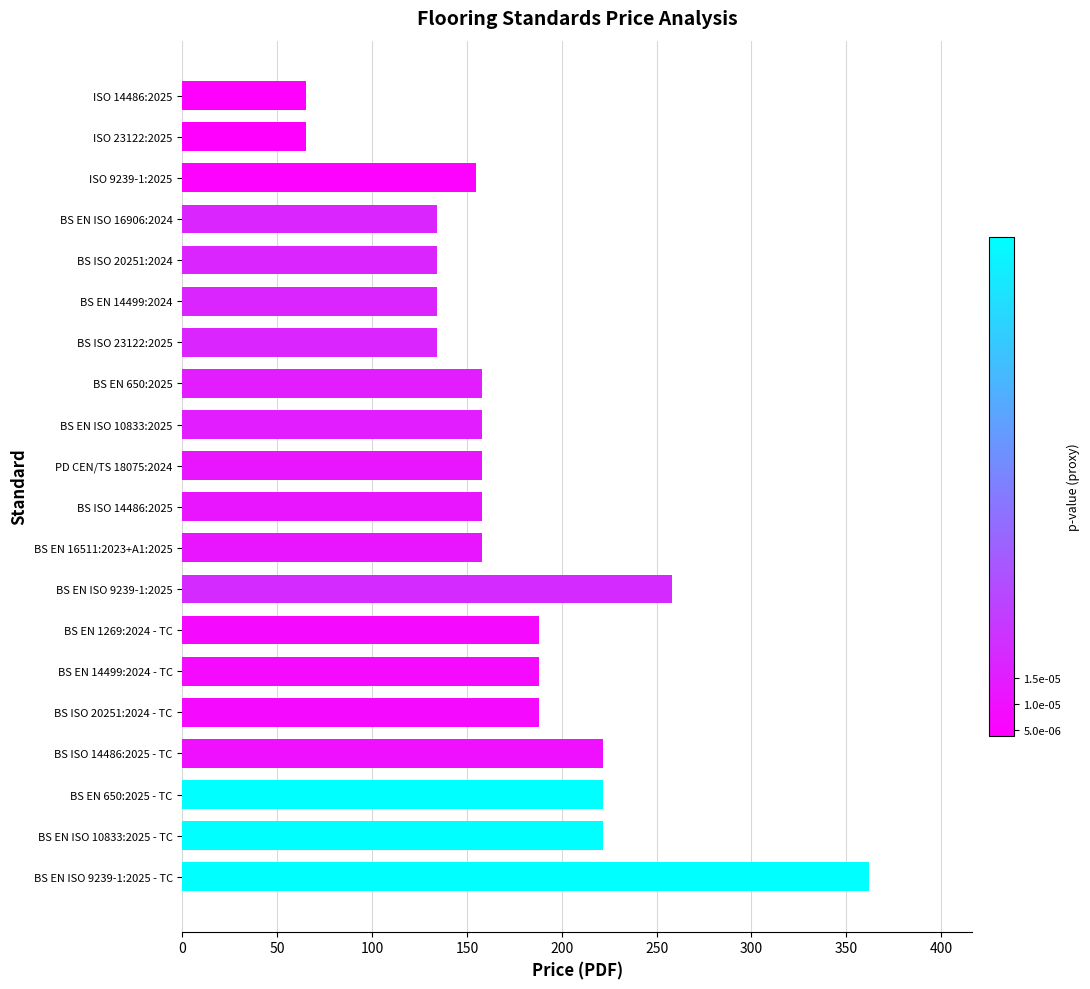

Reading bottom to top, list all the values displayed in this chart.

362	222	222	222	188	188	188	258	158	158	158	158	158	134	134	134	134	155	65	65